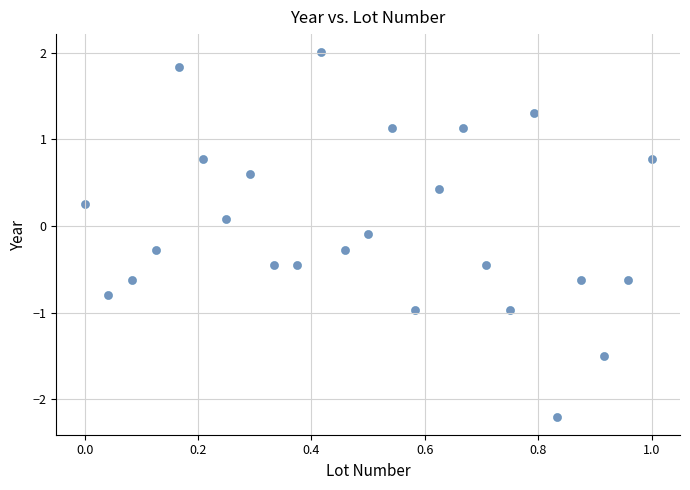

What is the range of Y values (max minus min)?

4.2